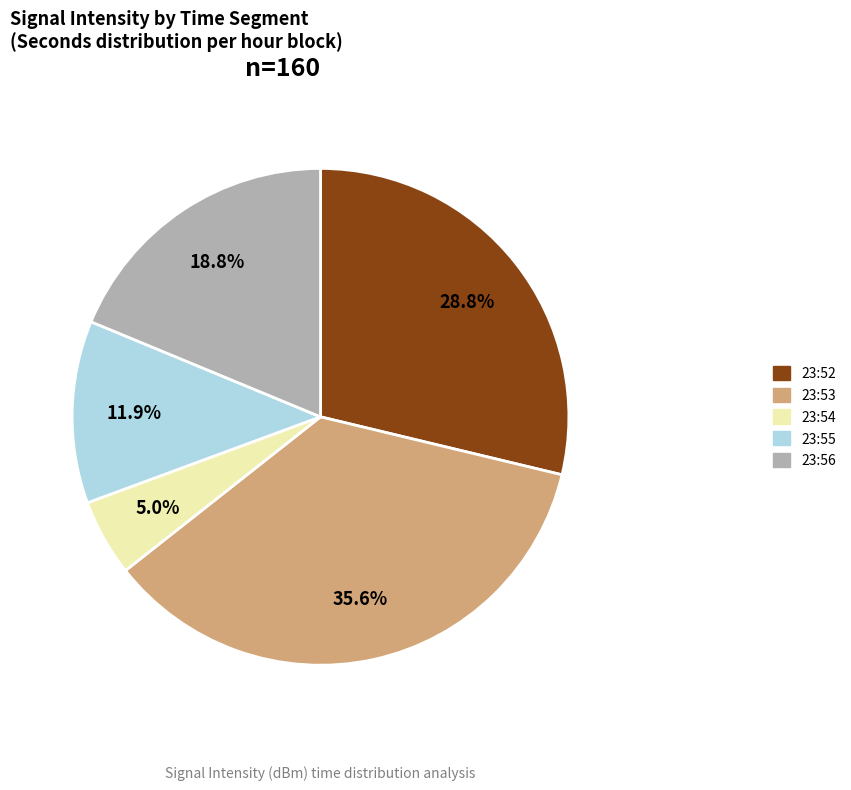

Which slice is the smallest?

23:54